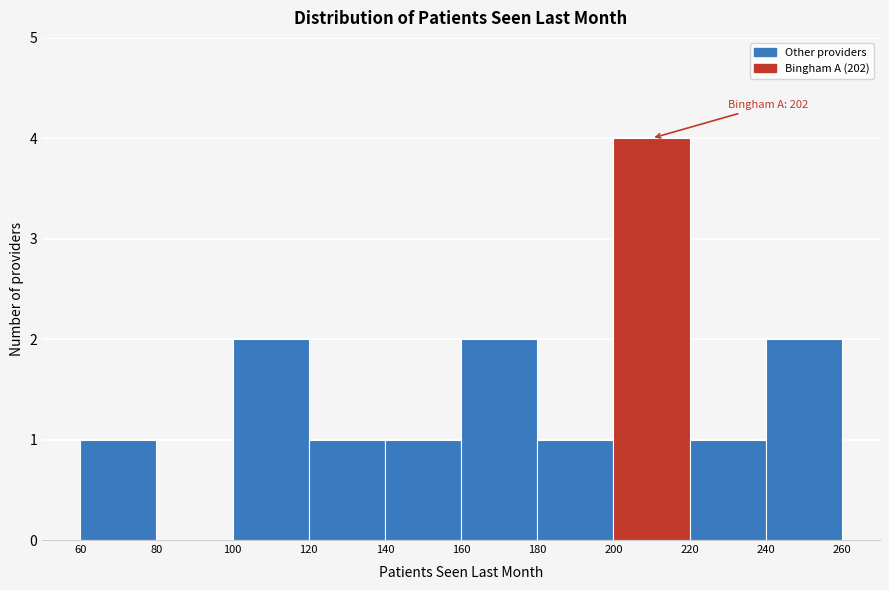

Over which range of the x-axis is the bar tallest?

200 to 220